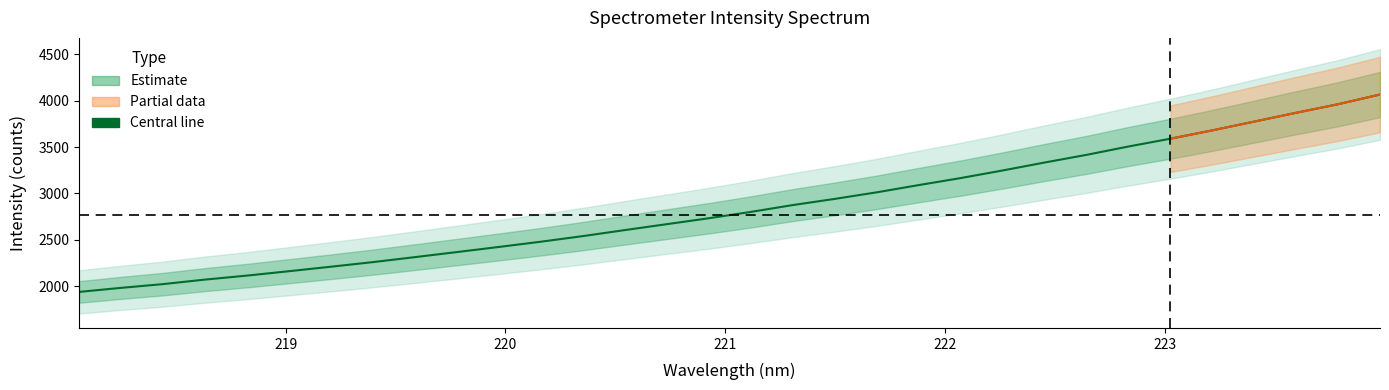

How many lines are shown in the chart?

1